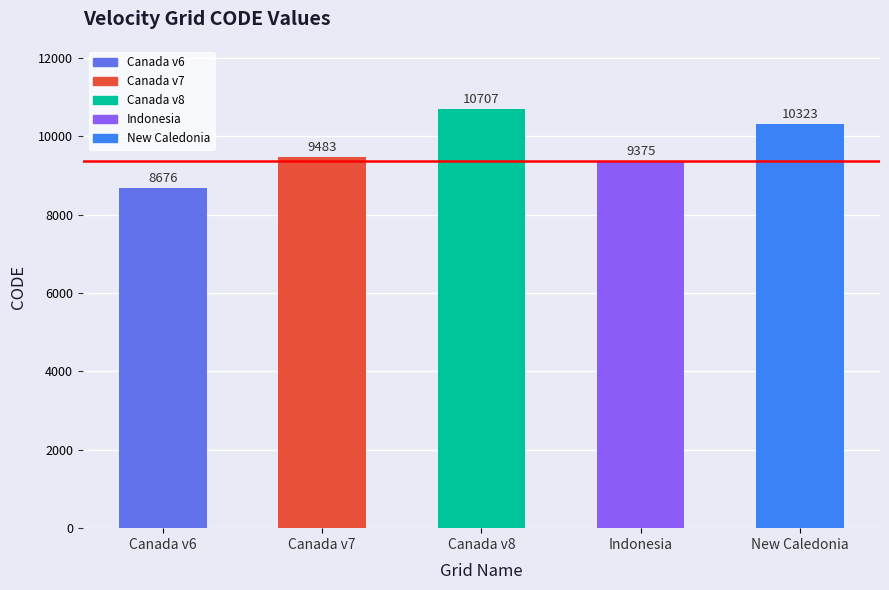

Count the number of values greater than 9483.

2